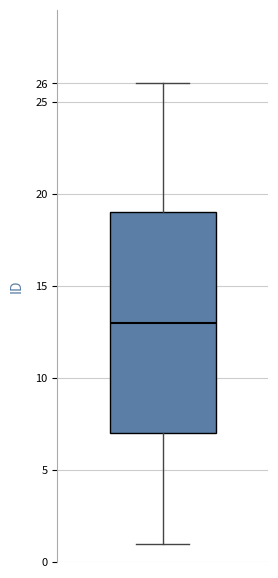

Where does the lower whisker of the box end on the y-axis? The values are not printed on the chart, so give them approximately, as read against the axis.

1